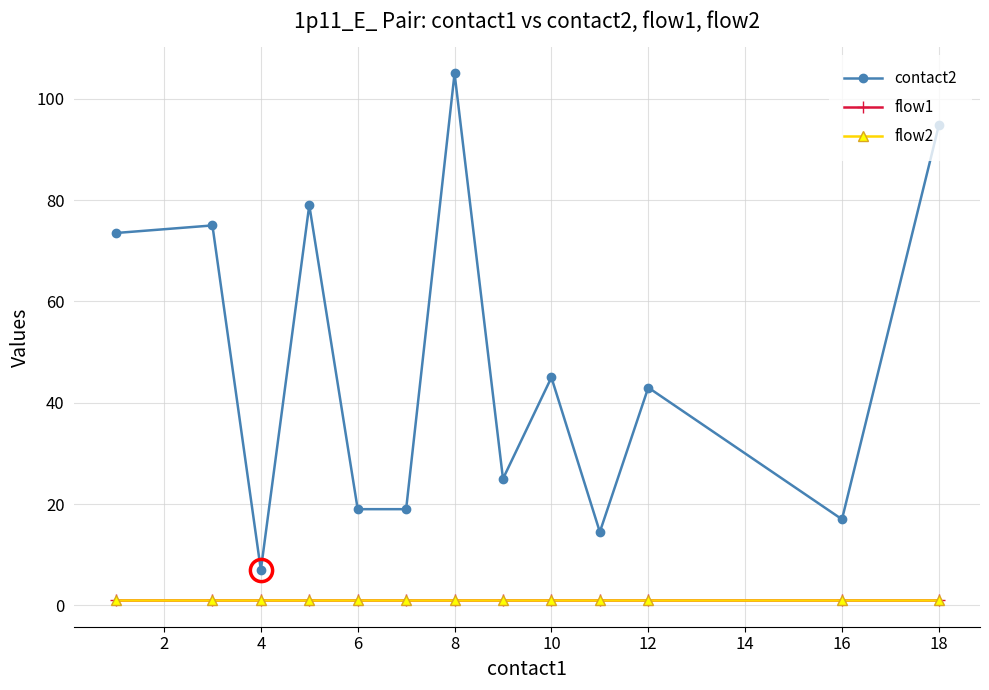

Does the chart have visible grid lines?

Yes